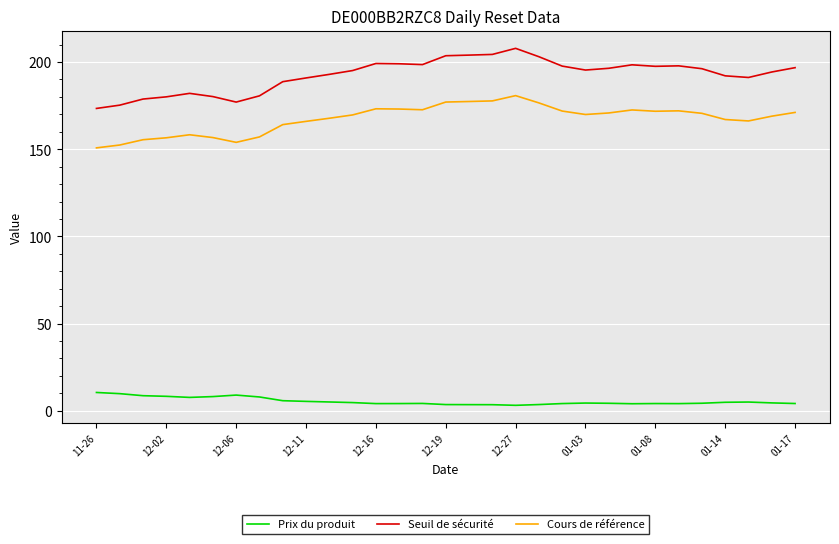

Which series has the largest total across all categories?

Seuil de sécurité